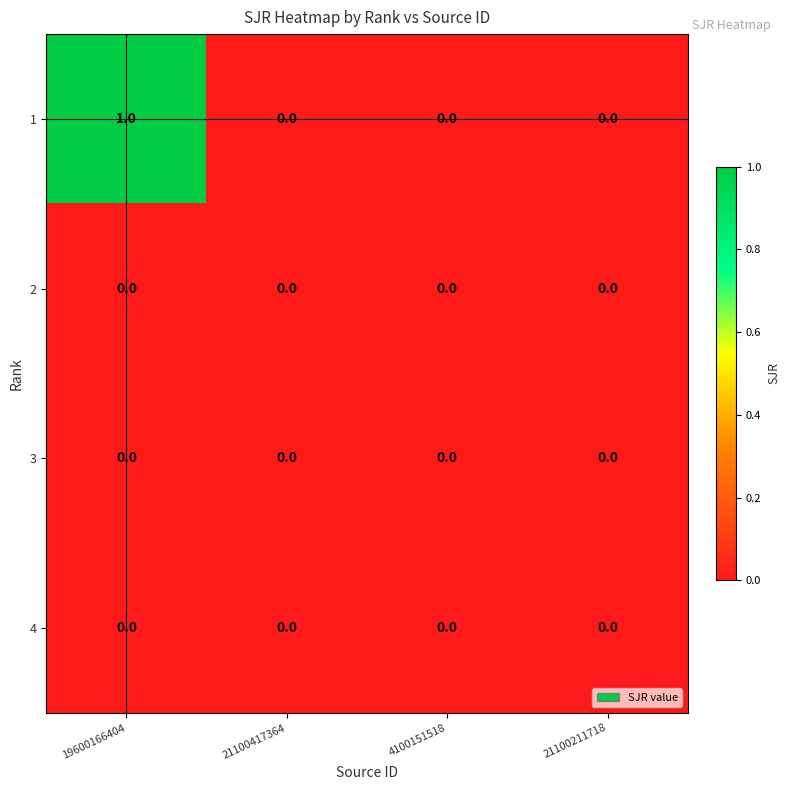

Reading left to right, what are all the values shown in this chart?

1: 19600166404=1	21100417364=0	4100151518=0	21100211718=0
2: 19600166404=0	21100417364=0	4100151518=0	21100211718=0
3: 19600166404=0	21100417364=0	4100151518=0	21100211718=0
4: 19600166404=0	21100417364=0	4100151518=0	21100211718=0